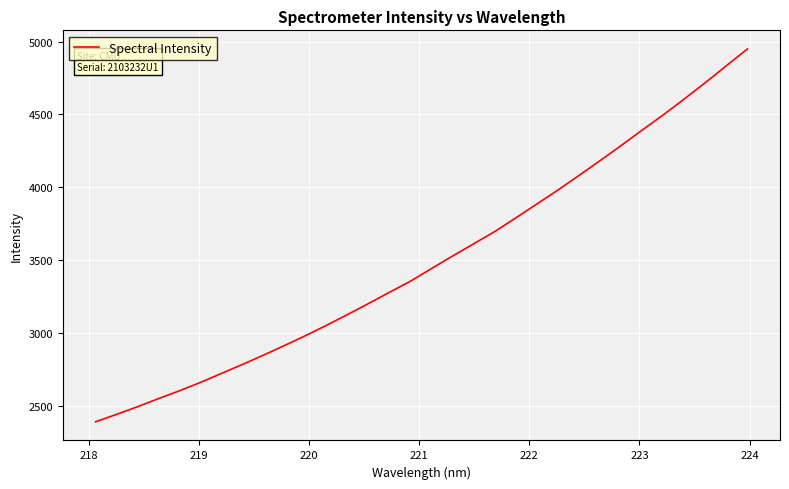

What is the difference between the maximum and minimum values?

2561.3